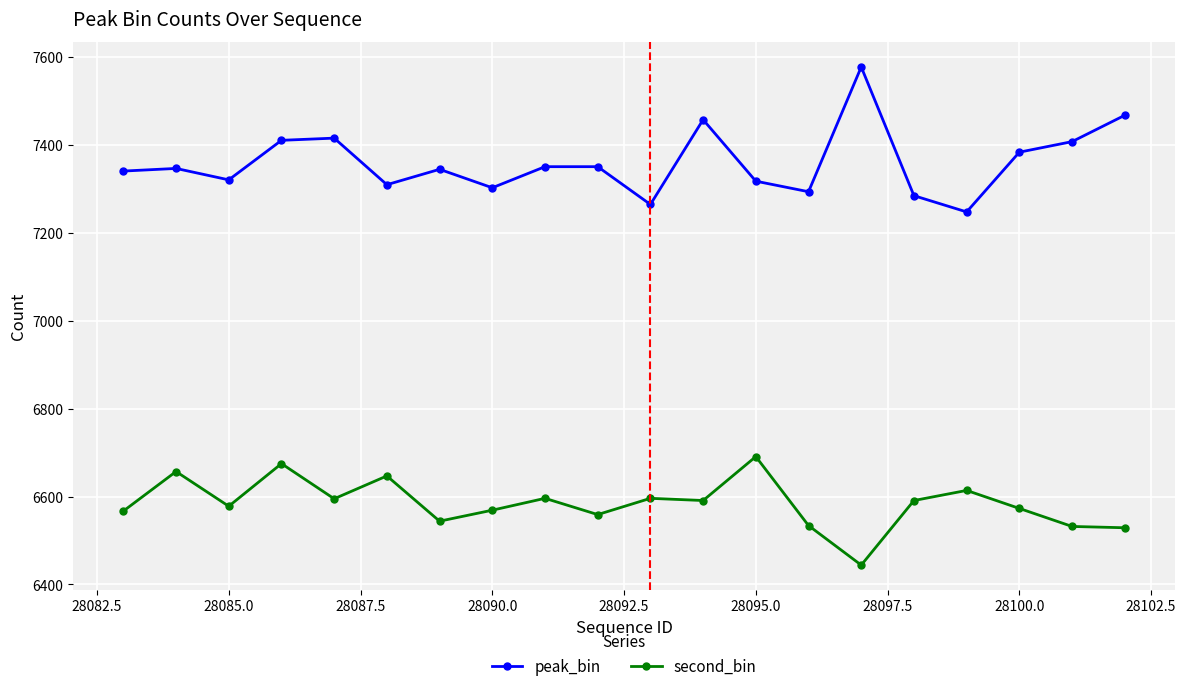

List the series in order of their peak value, highest first.

peak_bin, second_bin